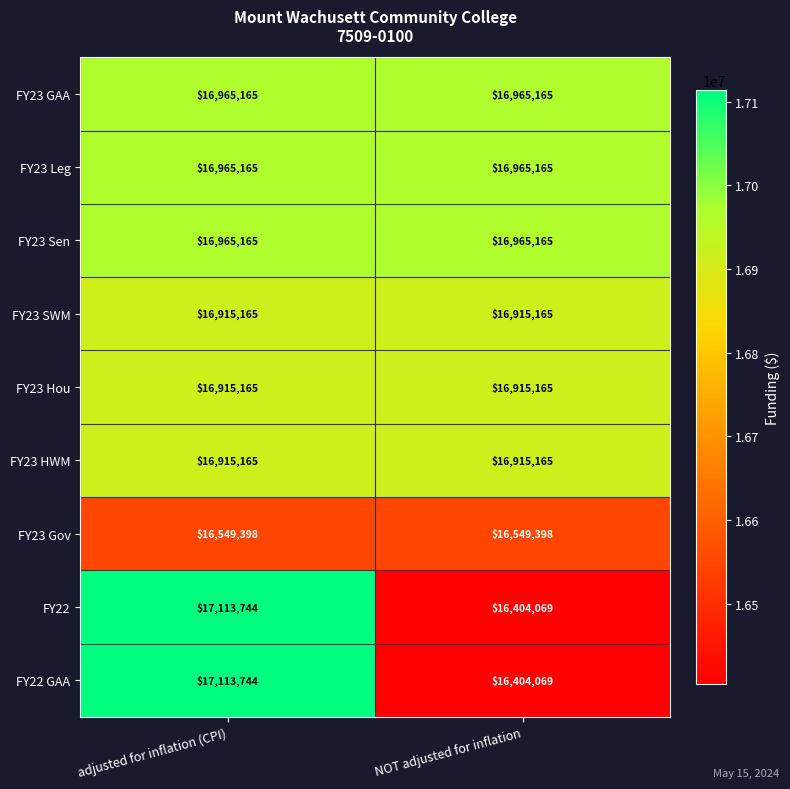

What is the spread (max minus min) of values at NOT adjusted for inflation?

561096